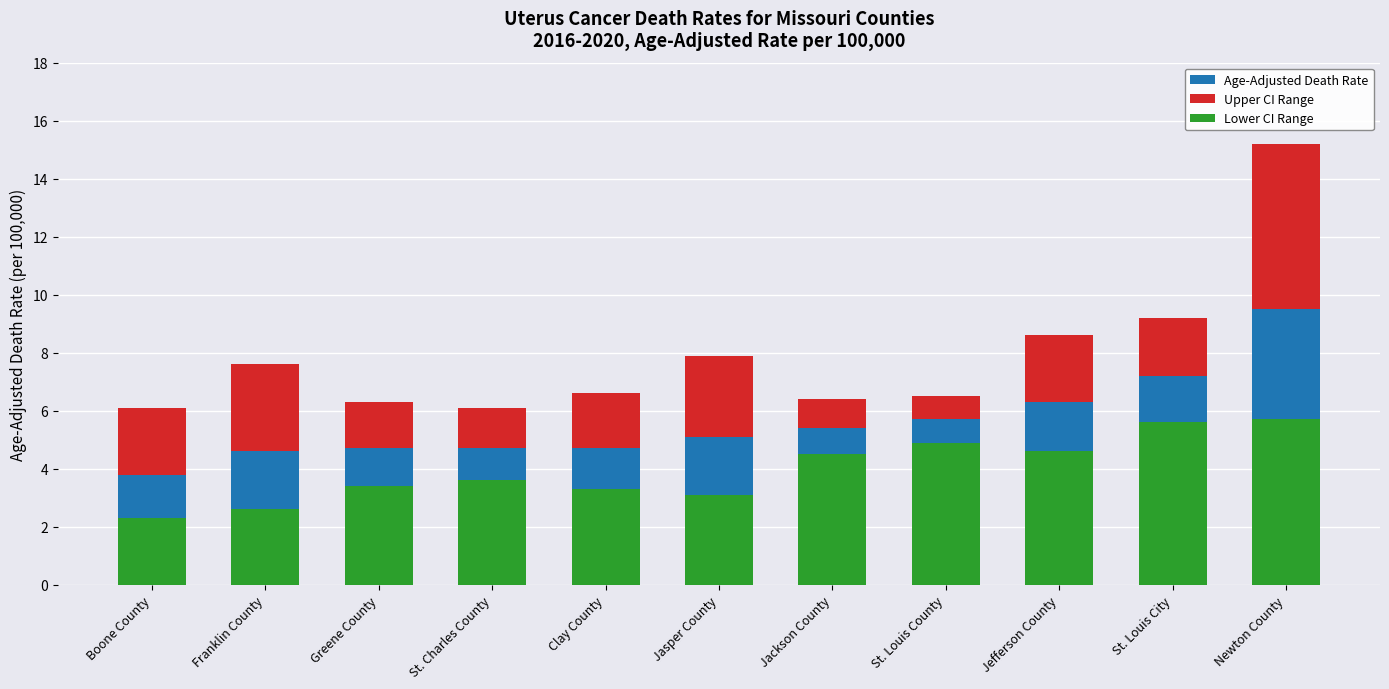

Is it true that Age-Adjusted Death Rate equals 9.4 at St. Louis County?

False